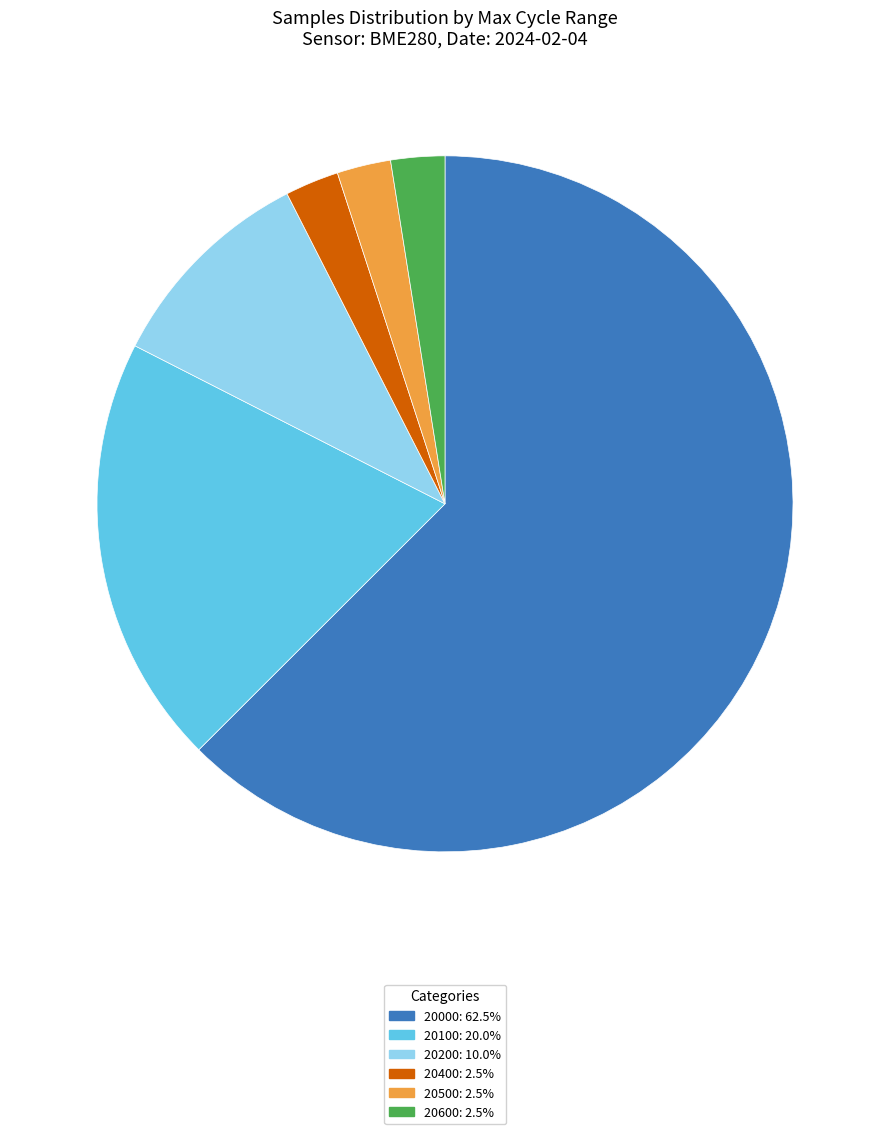

Count the number of slices in the pie.

6